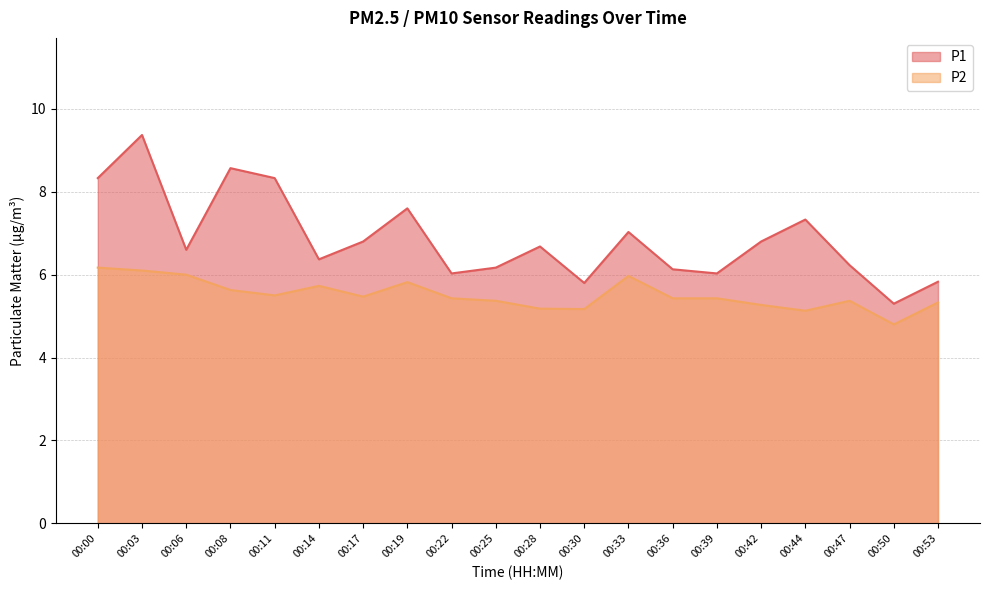

True or false: P2 has more than 0 points higher than both neighbors.

True